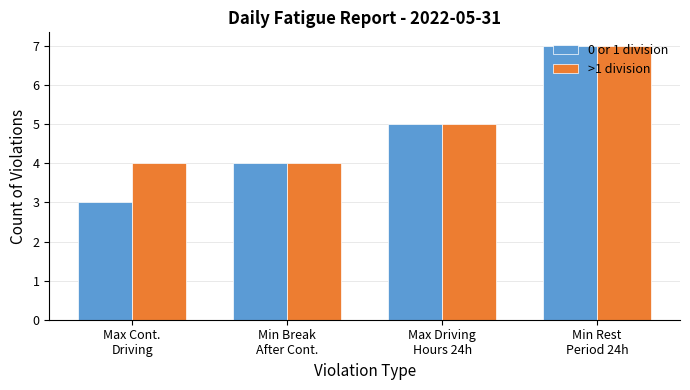

Is the value of 0 or 1 division at Min Break
After Cont. greater than the value of >1 division at Min Rest
Period 24h?

No